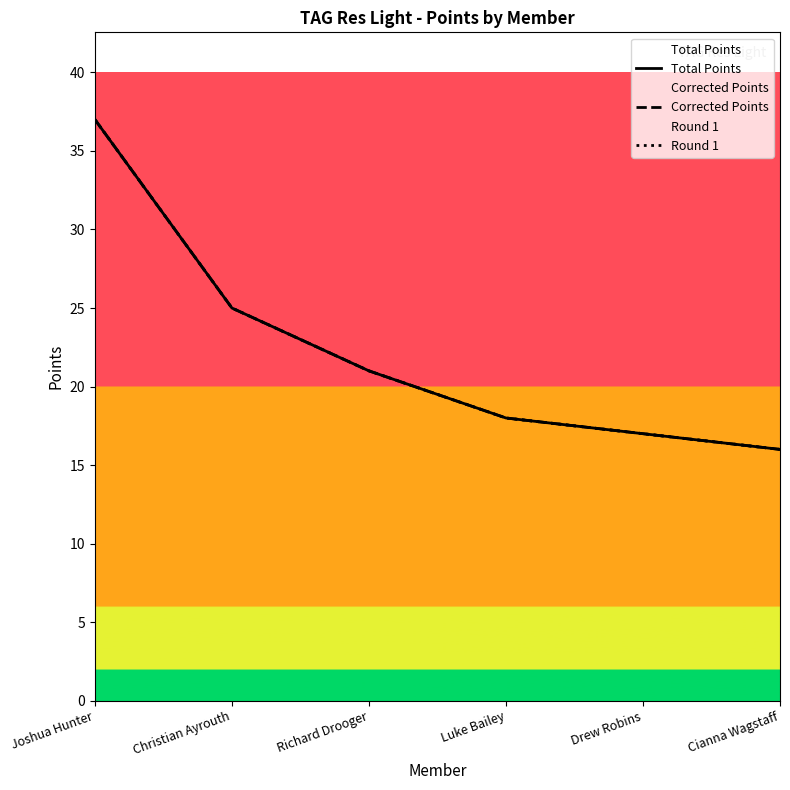

True or false: Round 1 has a value of 17 at Drew Robins.

True